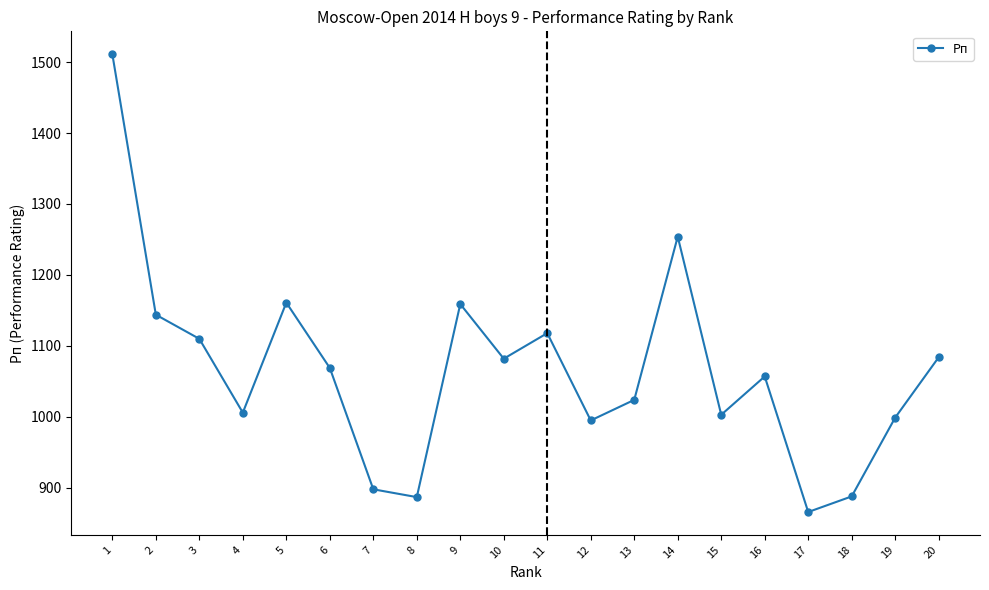

How many points are lower than both their immediate neighbors (excluding endpoints)?

6